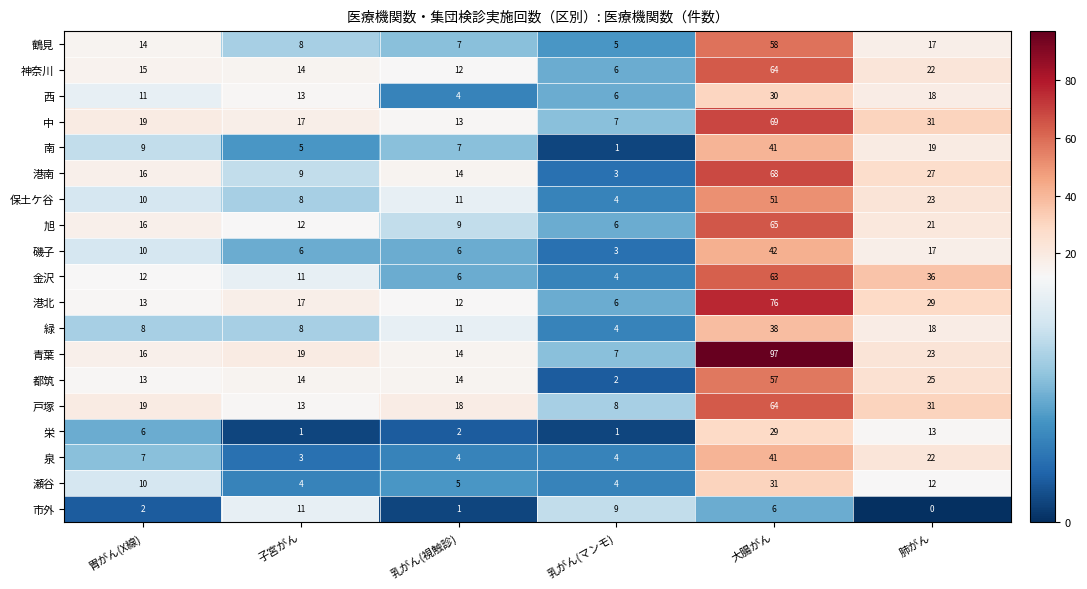

What is the spread (max minus min) of values at 肺がん?

36